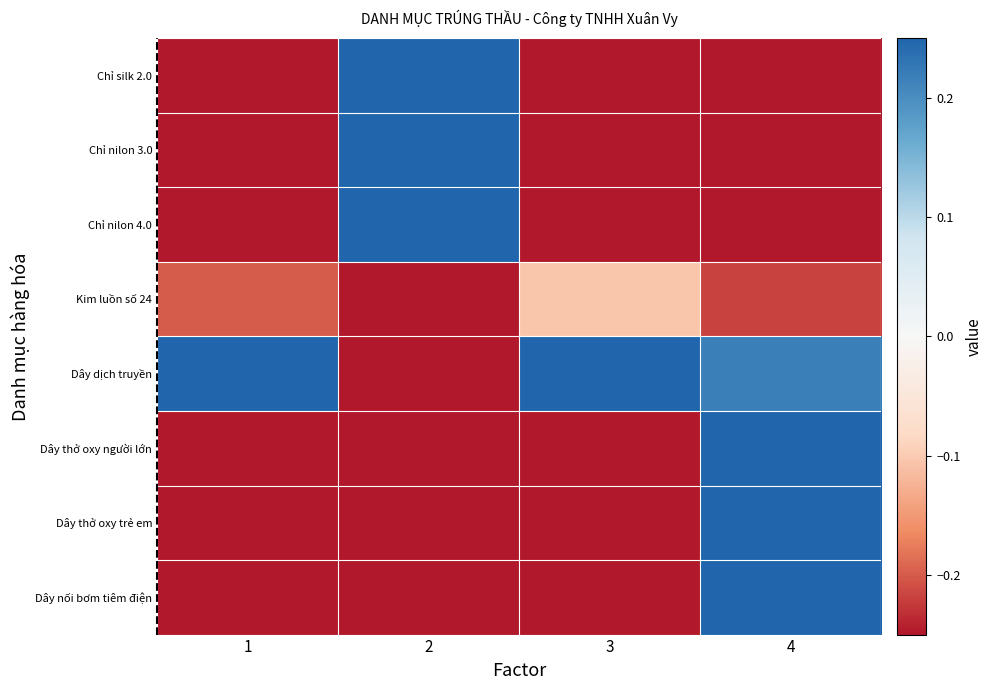

At which category is the sum across all series the highest?

4